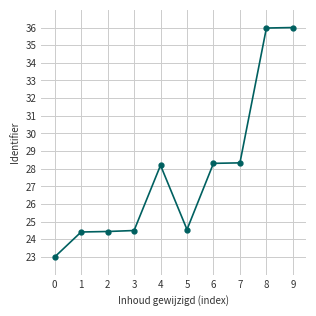

What is the difference between the values at 8 and 5?

11.4